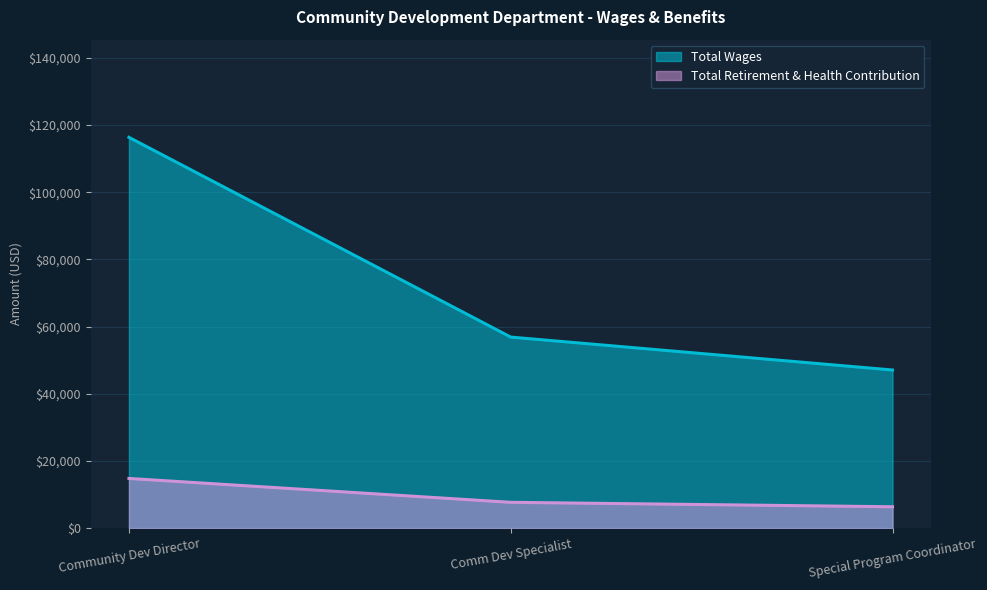

Is it true that Total Retirement & Health Contribution equals 9640 at Special Program Coordinator?

False